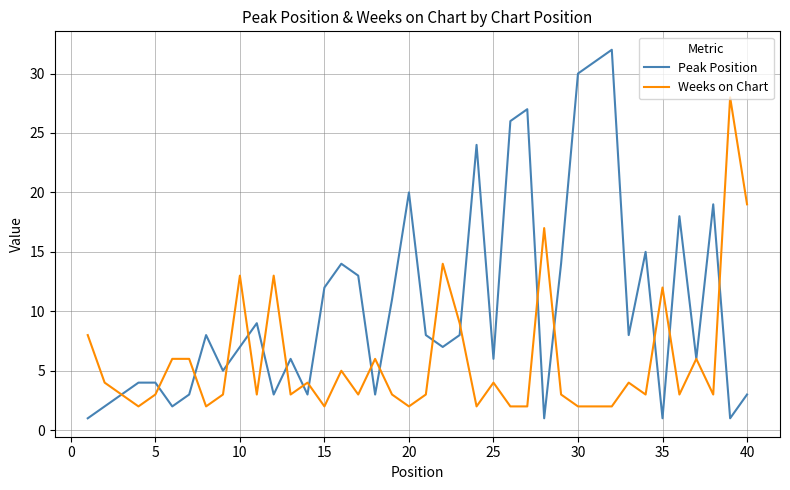

Which series has the largest total across all categories?

Peak Position